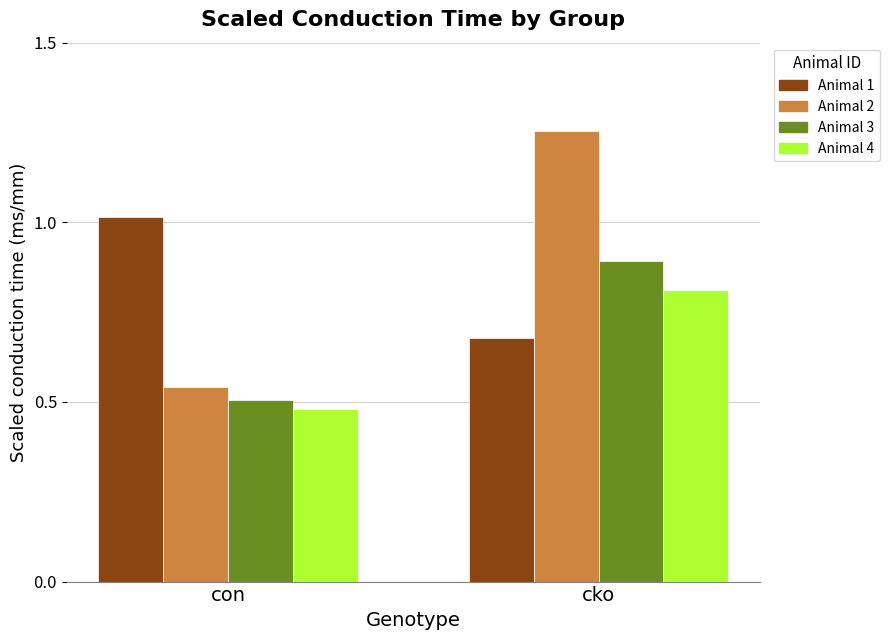

Where is Animal 4 nearest to the value 0?

con